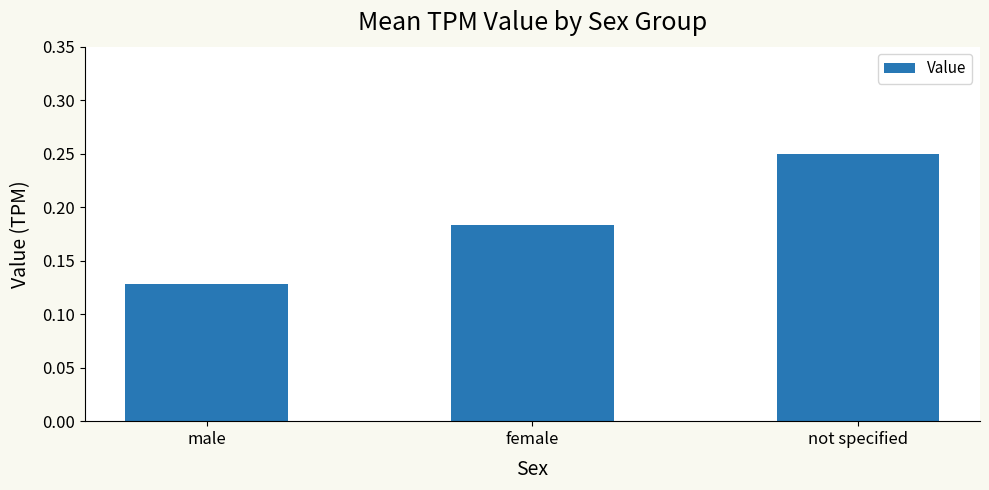

Which category has the lowest value across all series?

male